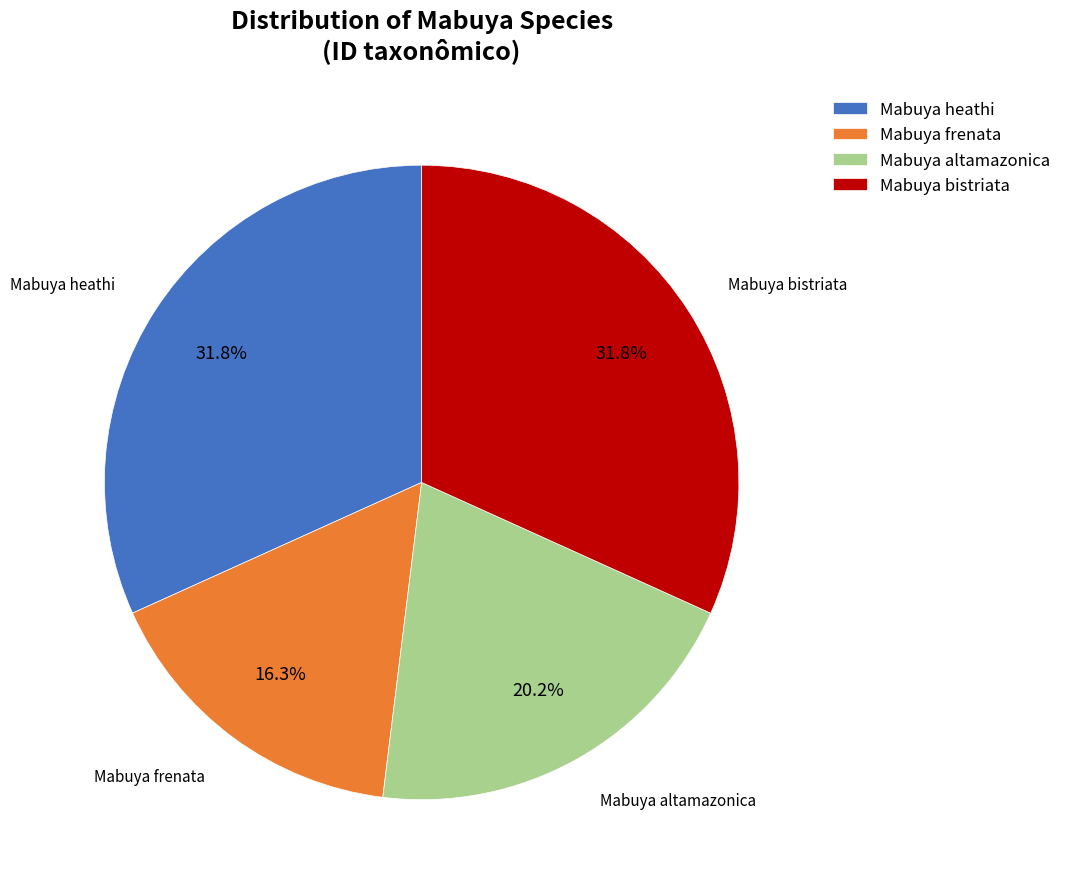

What percentage is the Mabuya heathi slice, to the nearest percent?

32%